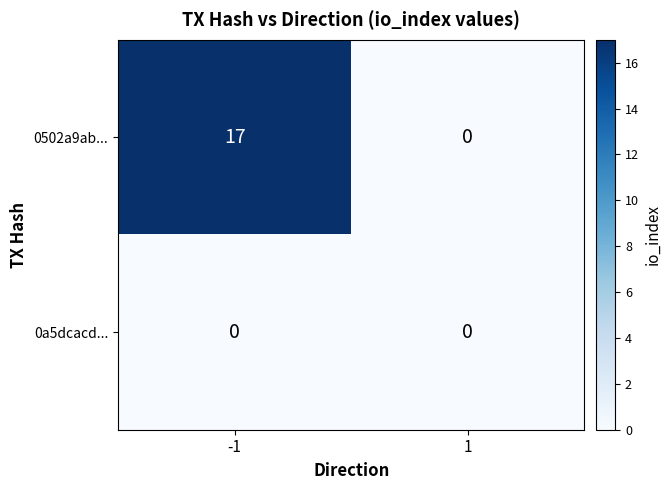

Which series has the largest total across all categories?

0502a9ab...